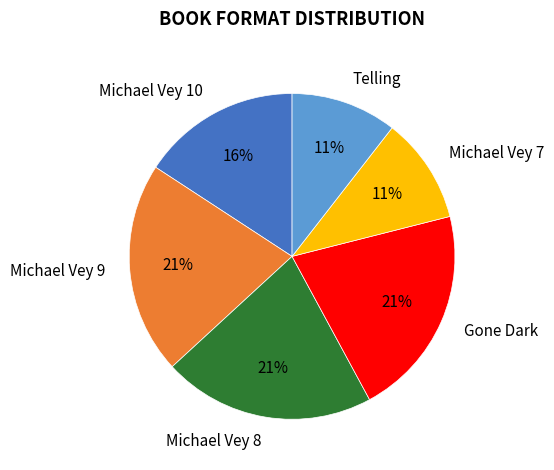

To the nearest percent, what portion does Telling represent?

11%